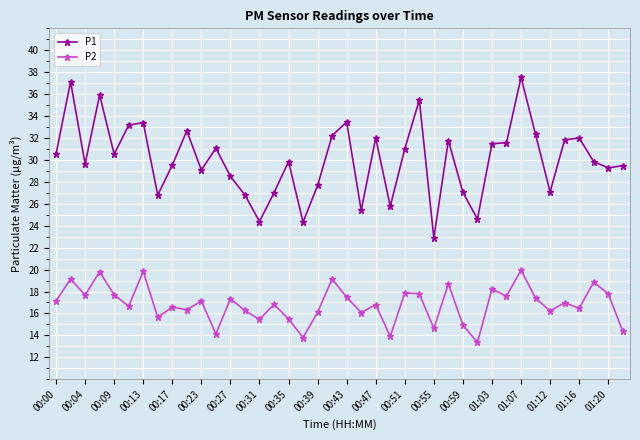

In P2, how many points are higher than both neighbors (excluding endpoints)?

15